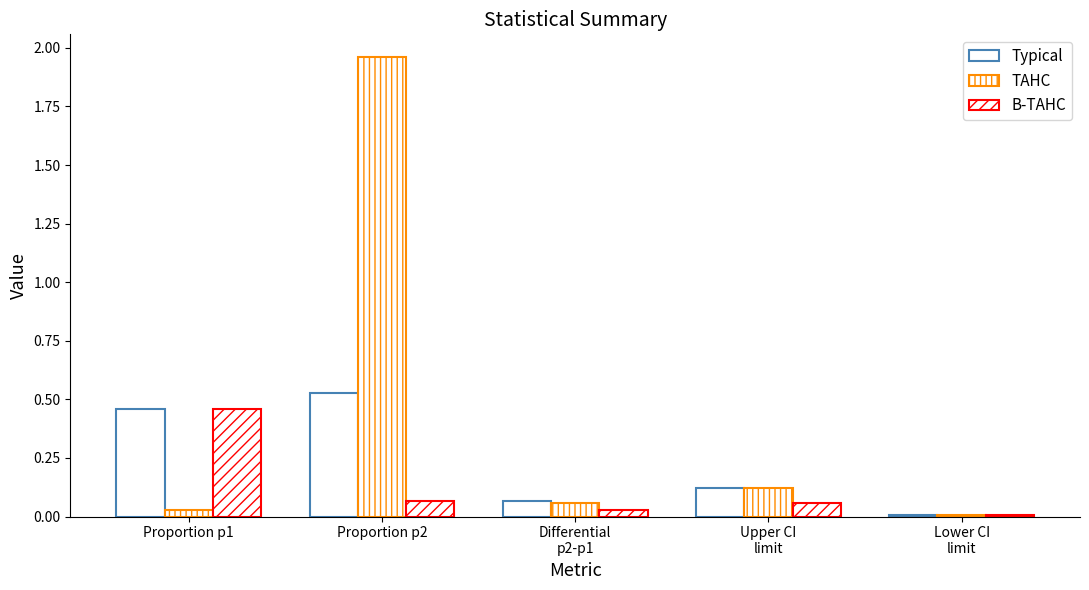

What is the sum of the B-TAHC values at Proportion p1 and Upper CI
limit?

0.5